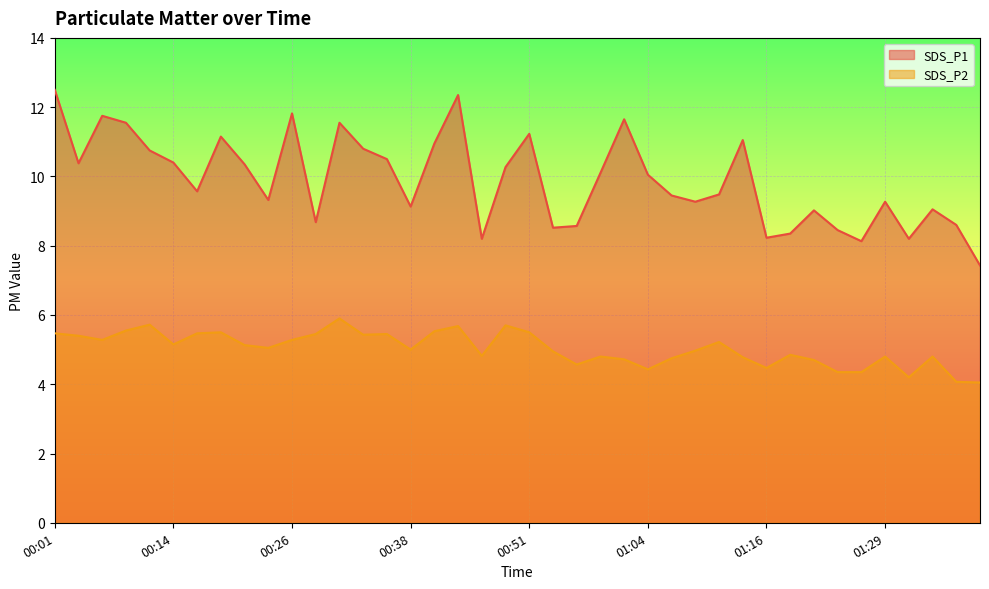

True or false: SDS_P2 line and SDS_P1 line cross at least once.

False